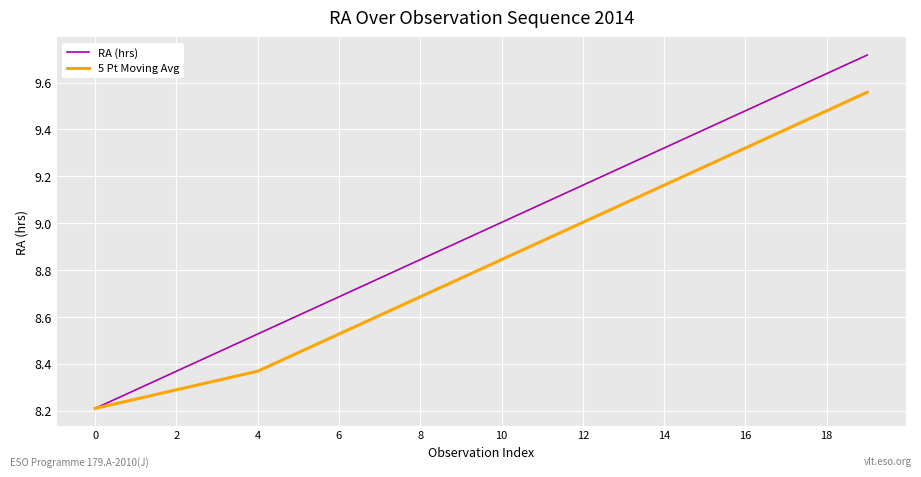

What is the minimum value shown in the chart?

8.2